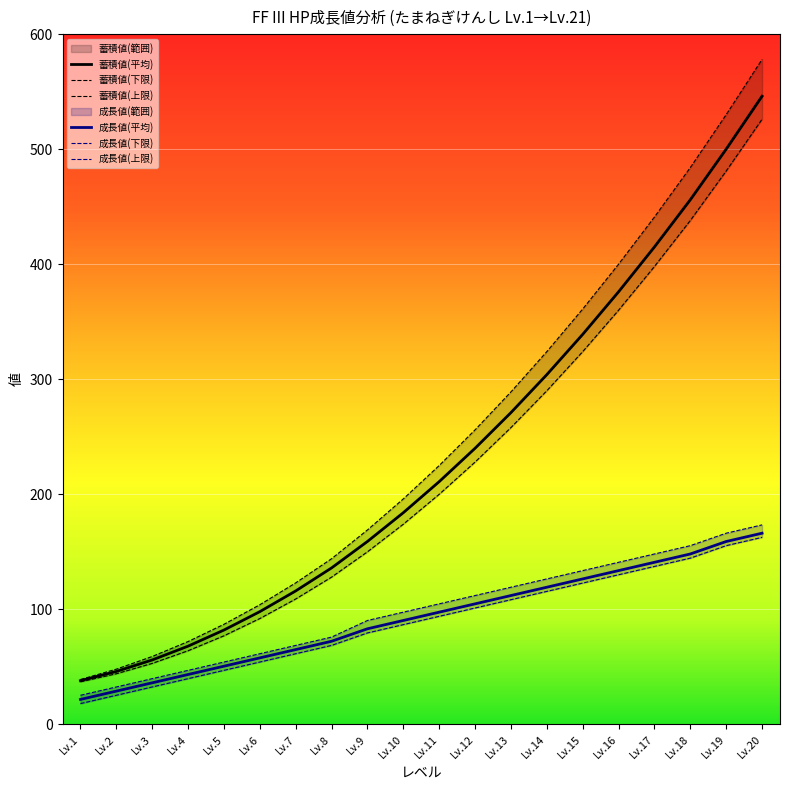

List the labels in order of 蓄積値(上限) value, largest first.

Lv.20, Lv.19, Lv.18, Lv.17, Lv.16, Lv.15, Lv.14, Lv.13, Lv.12, Lv.11, Lv.10, Lv.9, Lv.8, Lv.7, Lv.6, Lv.5, Lv.4, Lv.3, Lv.2, Lv.1